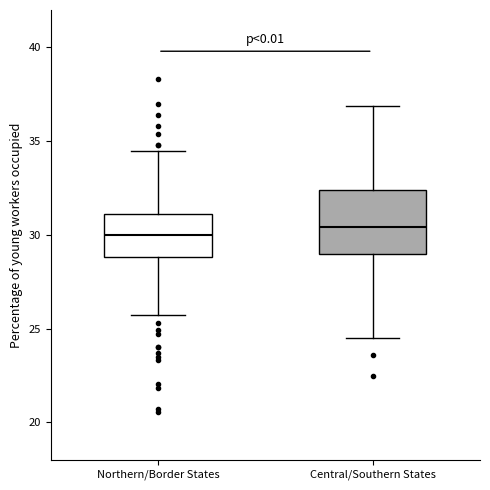

Reading left to right, read every box against the y-axis: the position of its median line, the range the box covers, and the ends of its whiskers. The values are not printed on the chart, so give them approximately, as read against the axis.

Northern/Border States: median 30.0, box 29.0 to 31.0, whiskers 25.5 to 34.5
Central/Southern States: median 30.5, box 29.0 to 32.5, whiskers 24.5 to 37.0